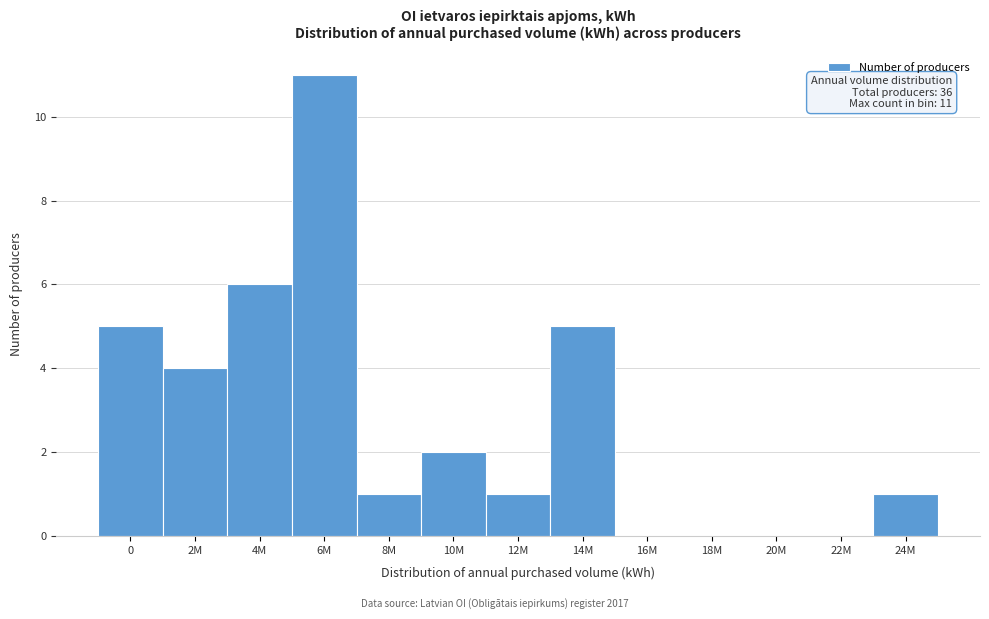

Reading left to right, list all the values displayed in this chart.

0=5	2M=4	4M=6	6M=11	8M=1	10M=2	12M=1	14M=5	16M=0	18M=0	20M=0	22M=0	24M=1